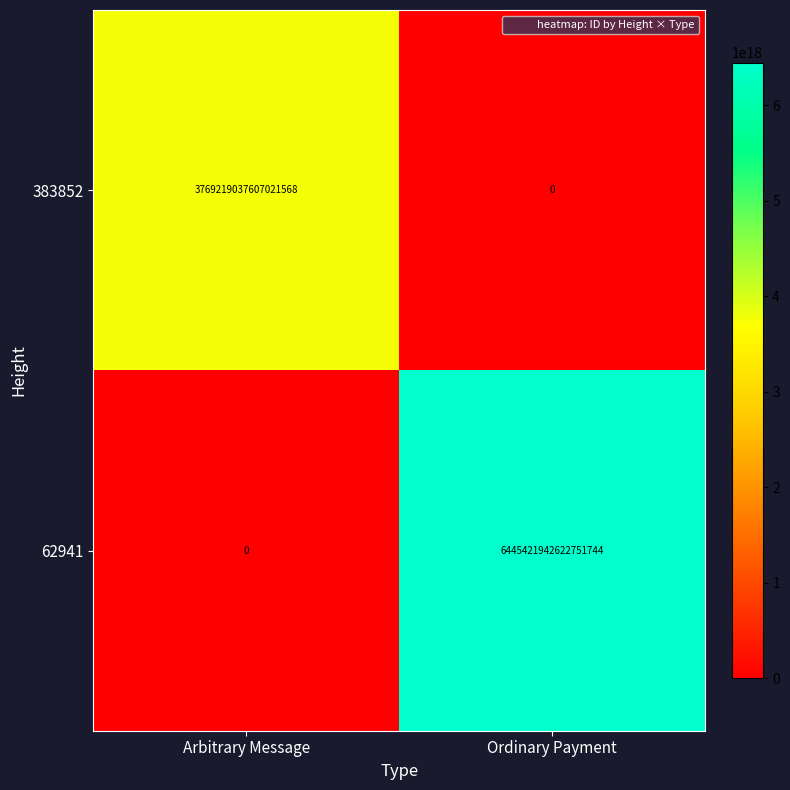

Which series has the widest spread of values?

62941